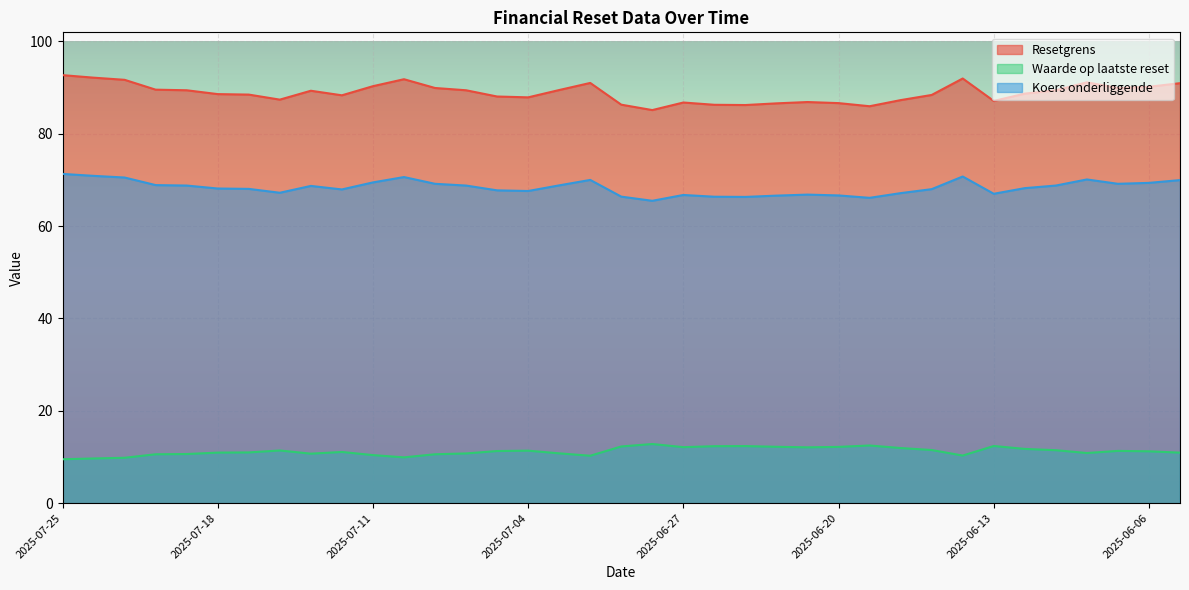

List the series in order of their peak value, lowest first.

Waarde op laatste reset, Koers onderliggende, Resetgrens